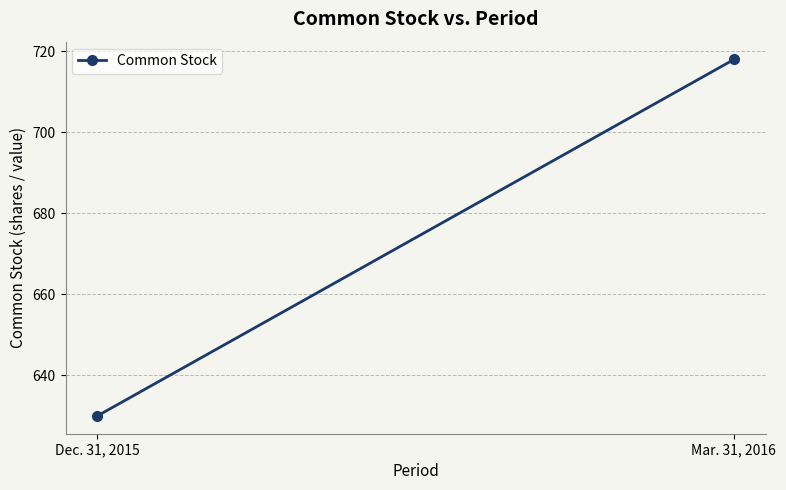

Which has a higher value, Dec. 31, 2015 or Mar. 31, 2016?

Mar. 31, 2016